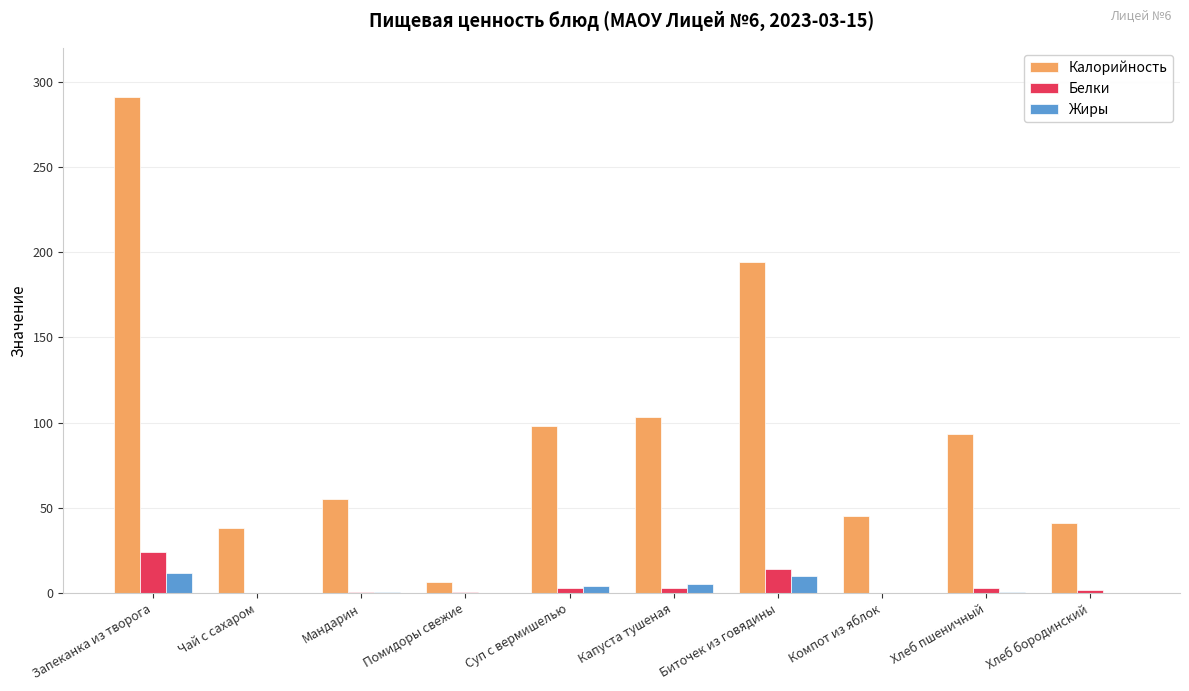

Does the chart contain stacked bars?

No